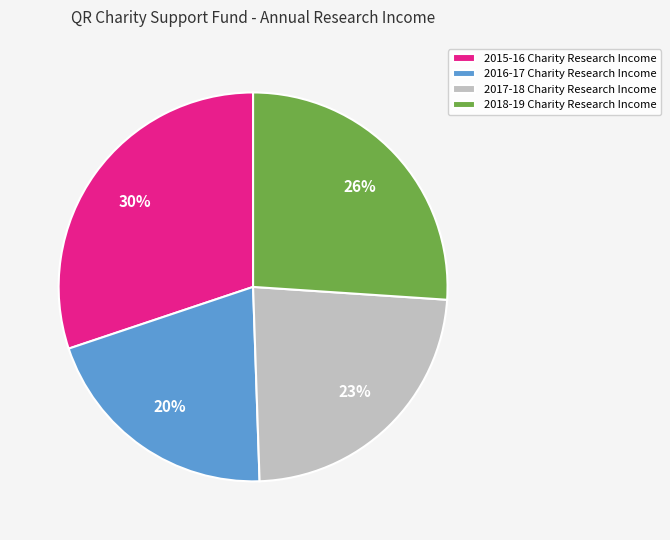

What percentage is the 2015-16 Charity Research Income slice, to the nearest percent?

30%